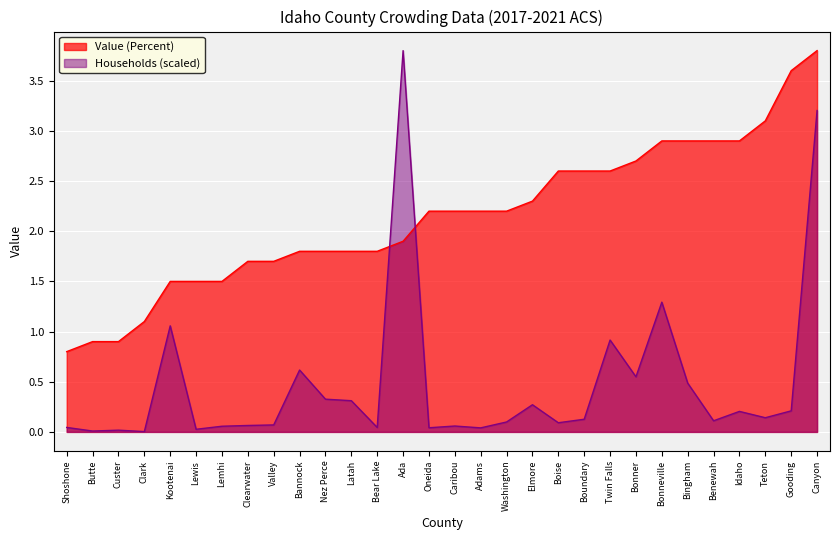

Is the value of Households (>1 Person Per Room) at Bingham greater than the value of Value (Percent) at Benewah?

No